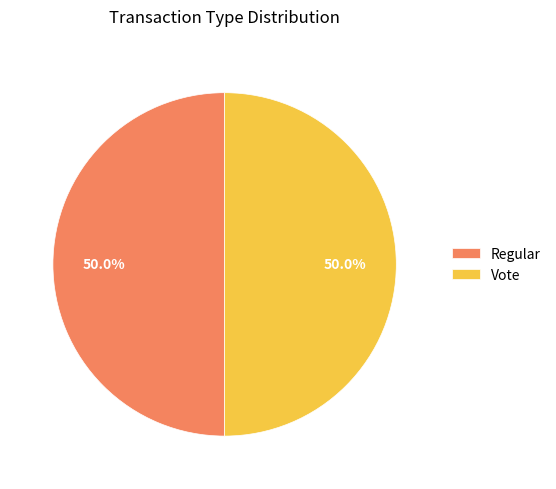

What is the ratio of the value at Regular to the value at Vote?

1.0